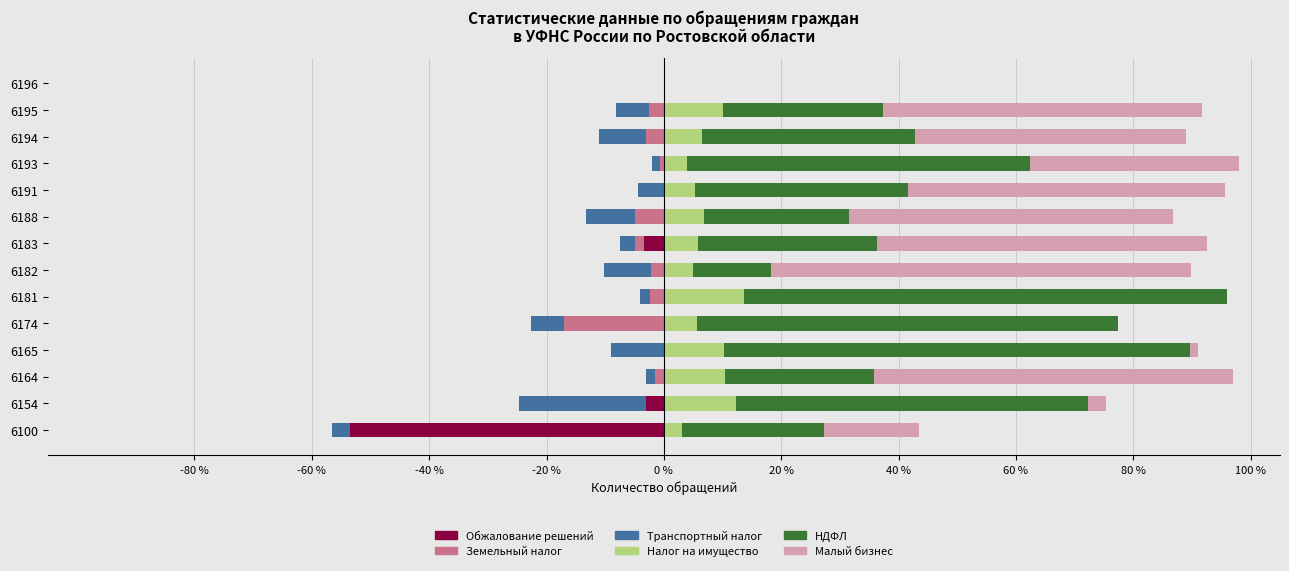

Which series has the widest spread of values?

НДФЛ